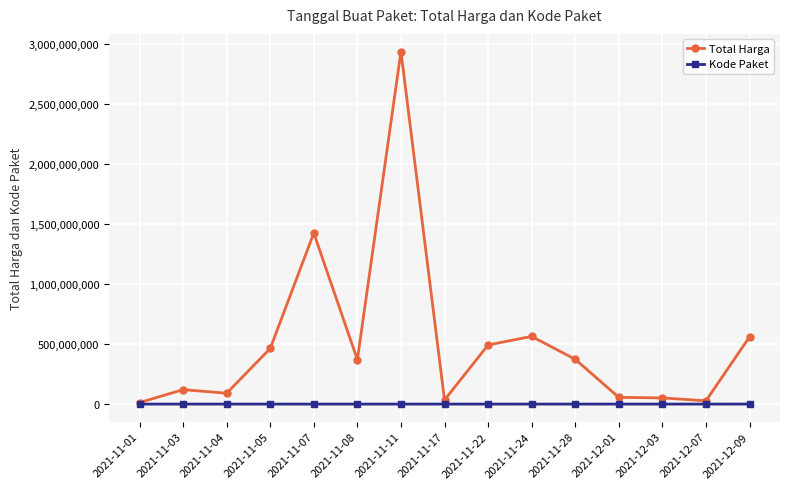

True or false: Total Harga has more than 2 points higher than both neighbors.

True